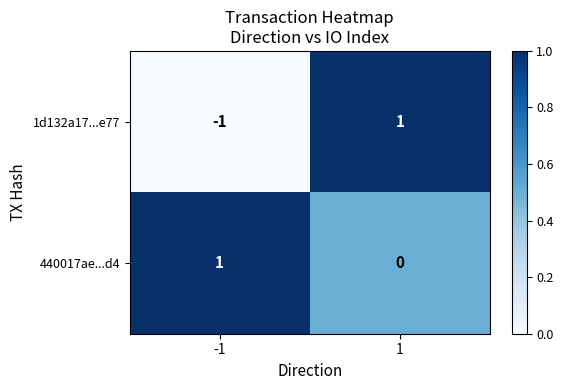

Is it true that 1d132a17...e77 equals -1 at -1?

True